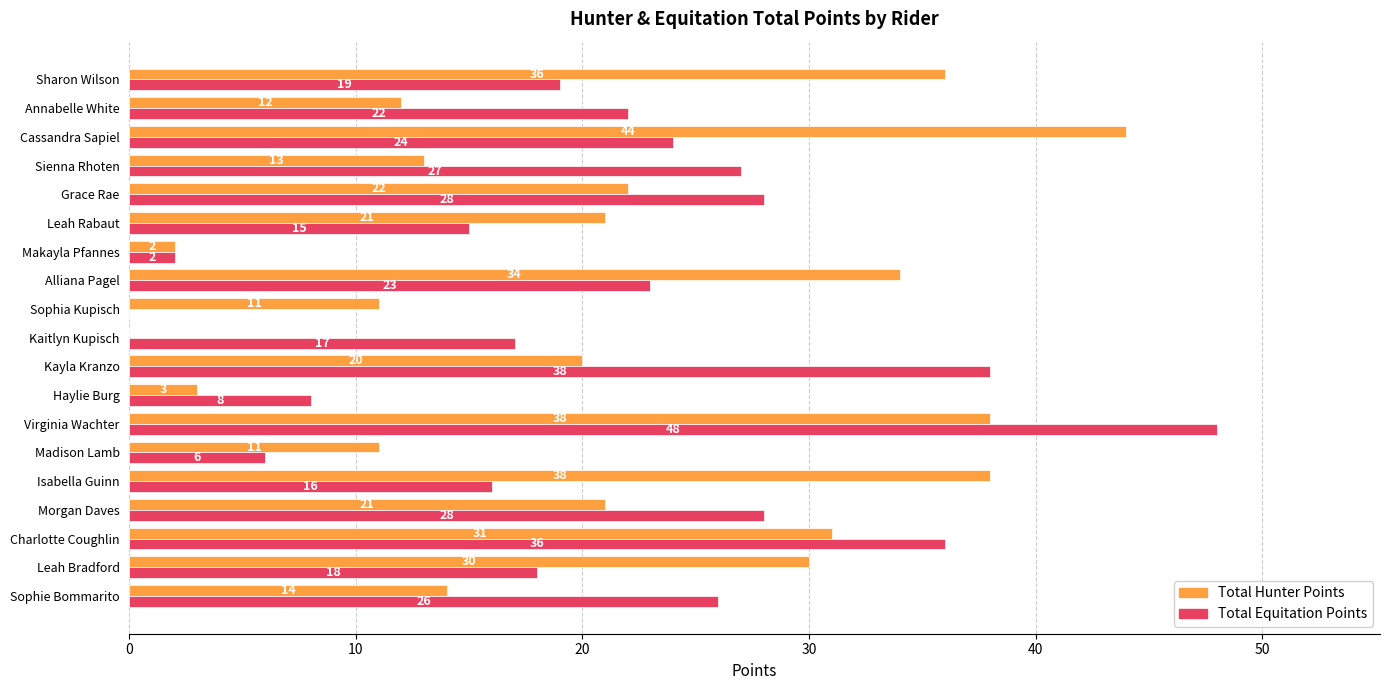

What is the sum of the Total Equitation Points values at Grace Rae and Isabella Guinn?

44